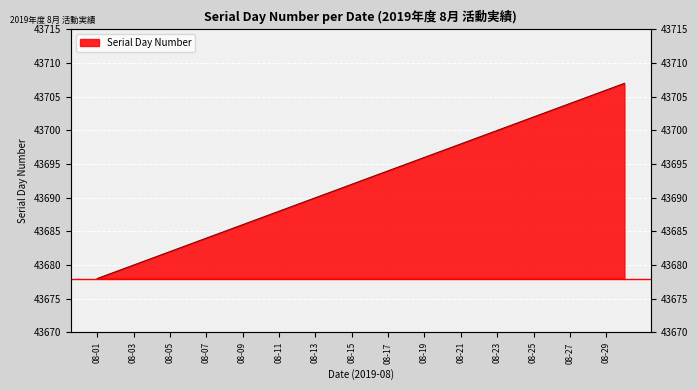

What is the difference between the second highest and second lowest values?

27